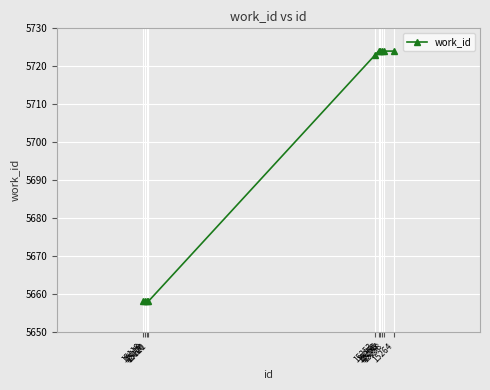

What is the smallest value displayed?

5658